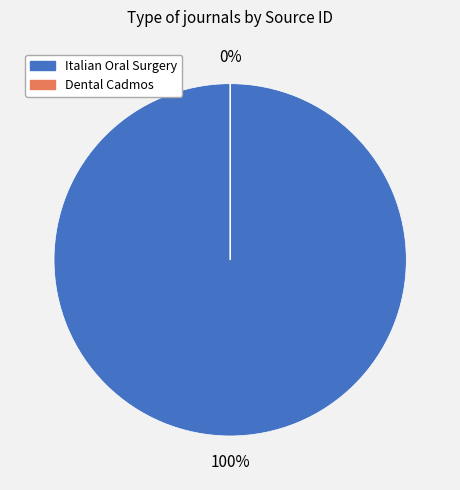

Count the number of slices in the pie.

2